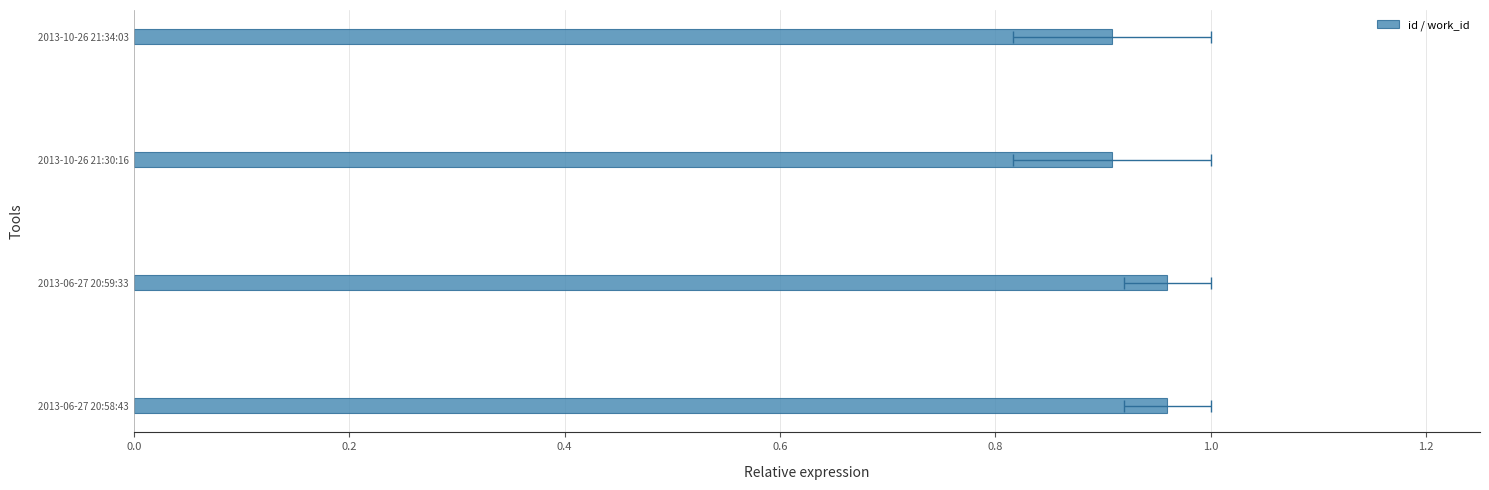

What is the change in value from 2013-06-27 20:59:33 to 2013-10-26 21:30:16?

-0.1